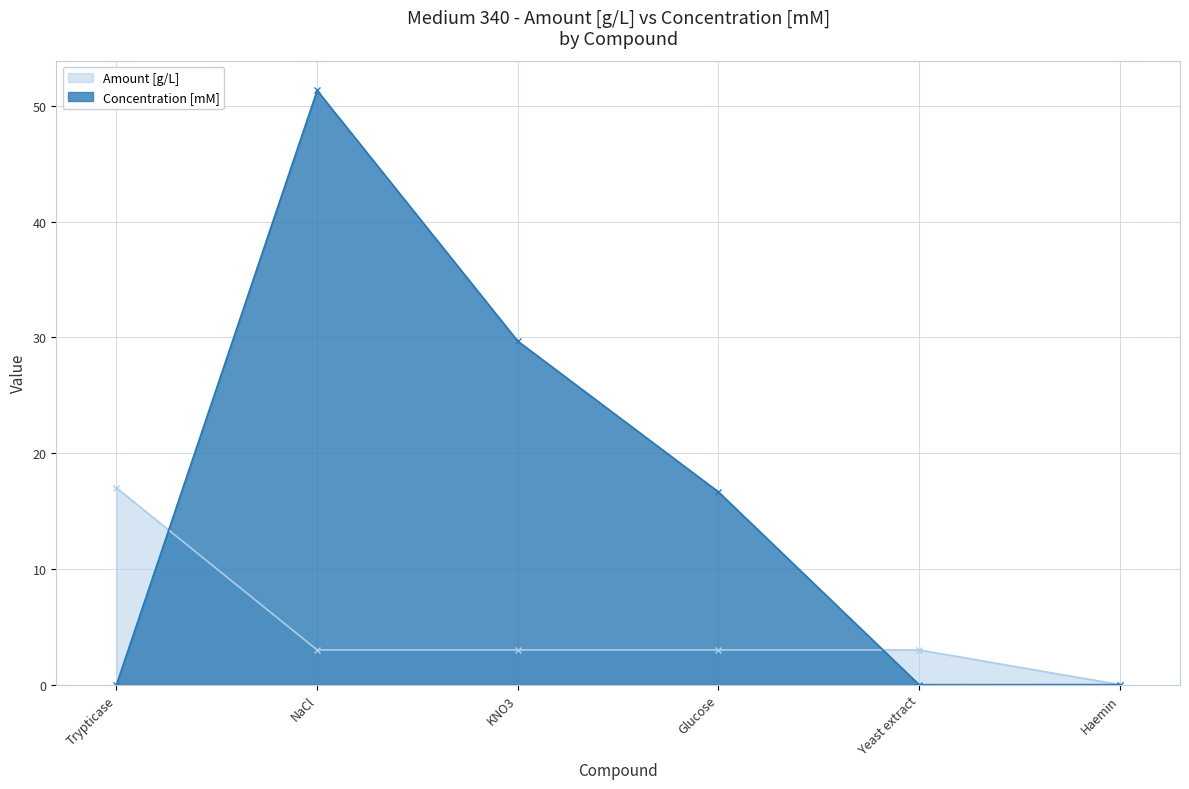

Read the Amount [g/L] value at KNO3.

3.0